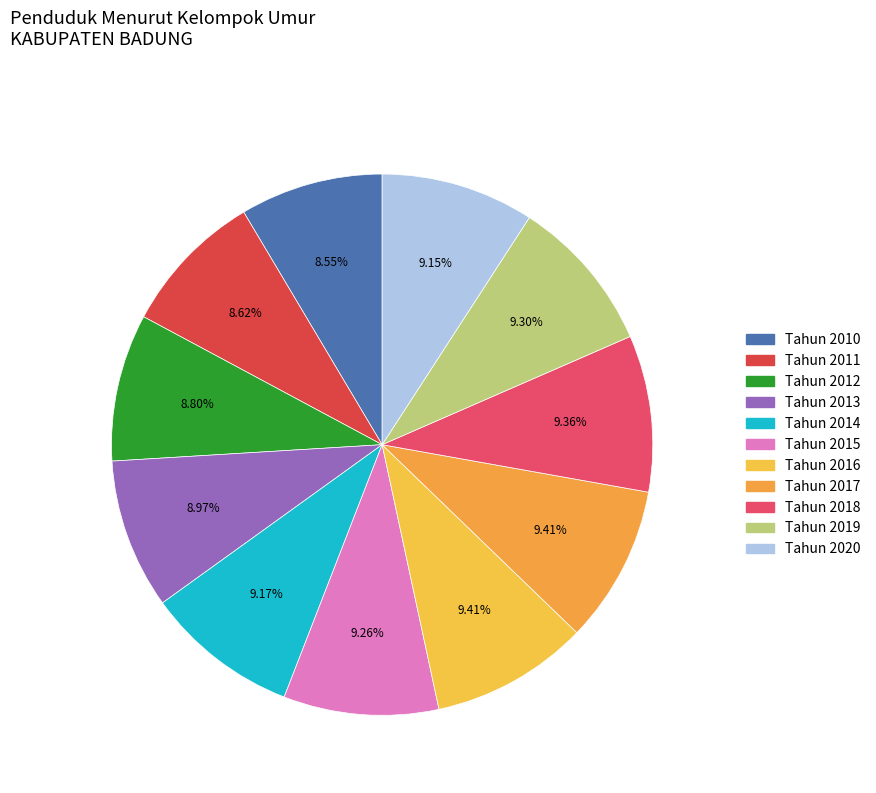

To the nearest percent, what percentage of the pie is Tahun 2019?

9%